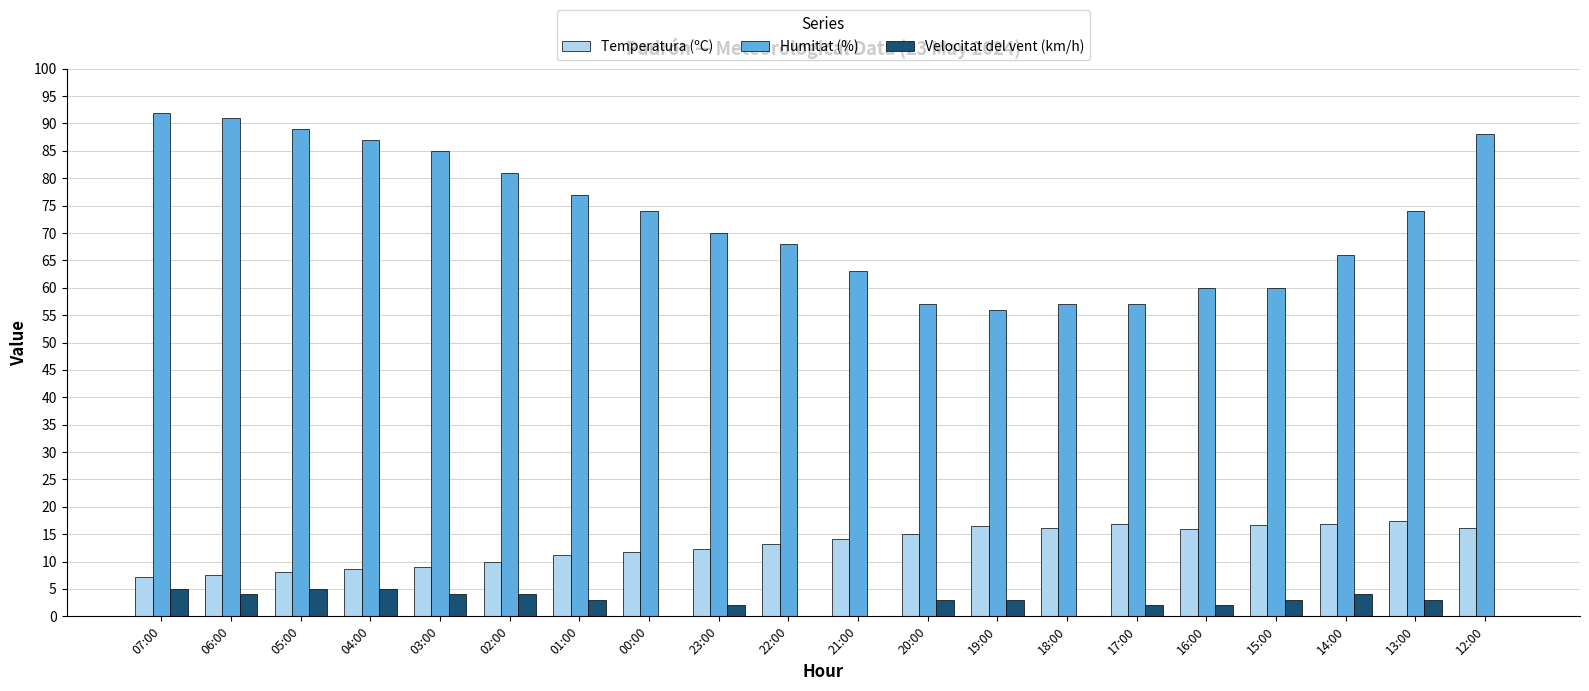

Is the value of Velocitat del vent (km/h) at 18:00 greater than the value of Humitat (%) at 03:00?

No